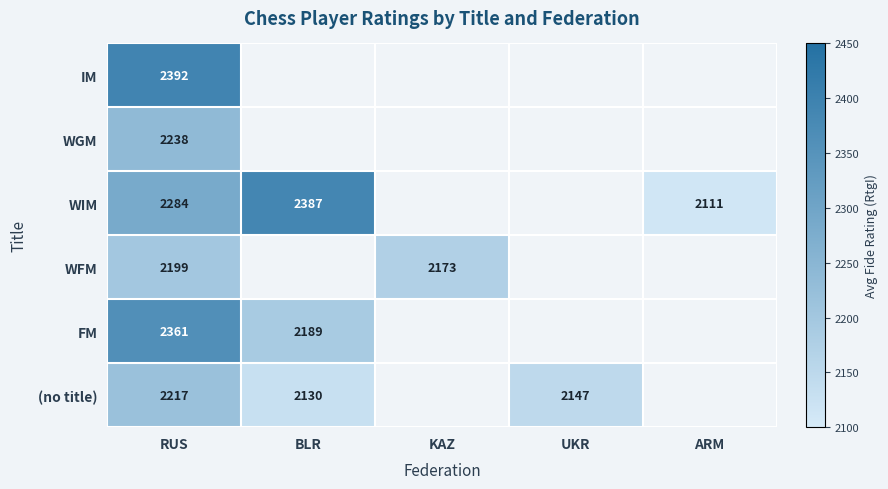

Rank the series at RUS from lowest to highest value.

WFM, (no title), WGM, WIM, FM, IM